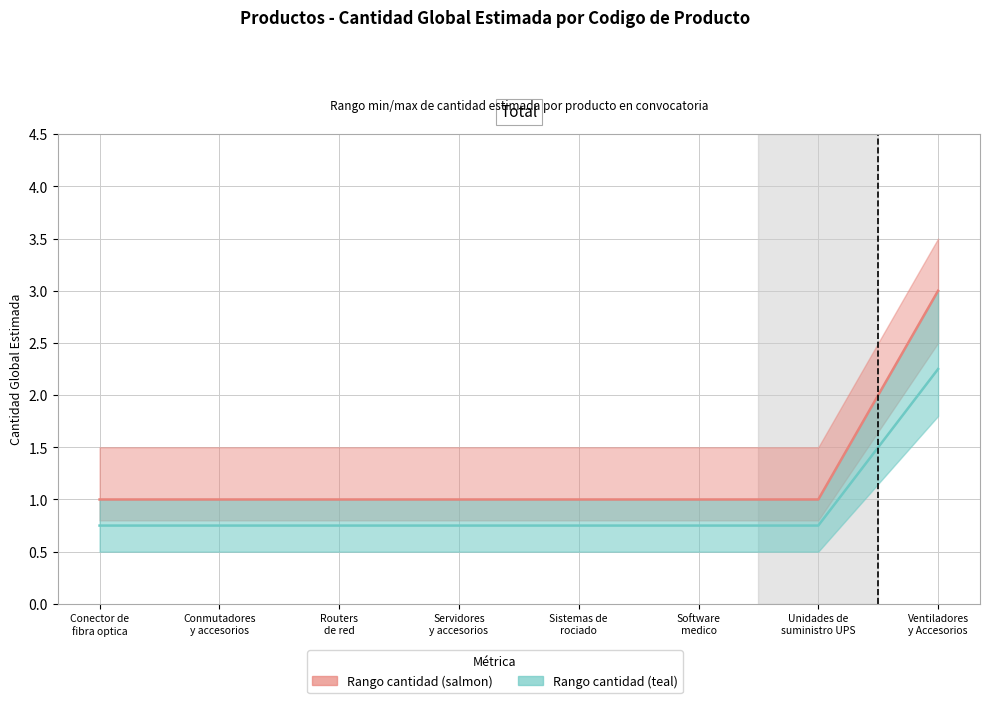

What is the label of the 8th point from the right?

Conector de
fibra optica